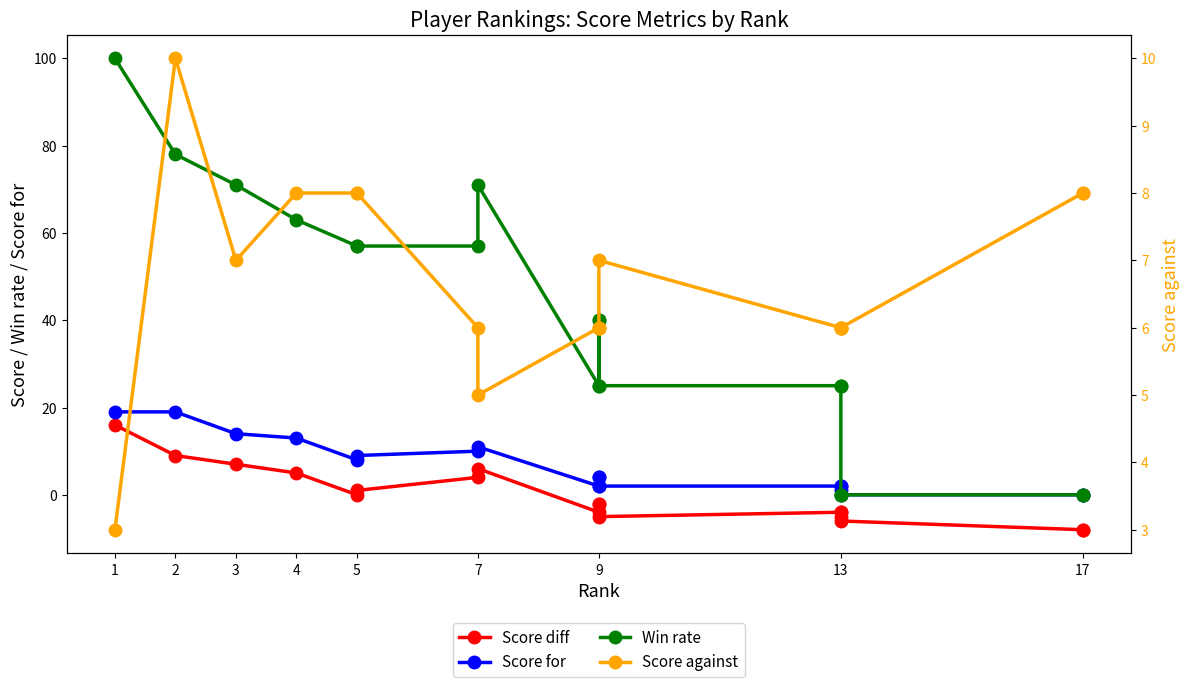

How many lines are shown in the chart?

4